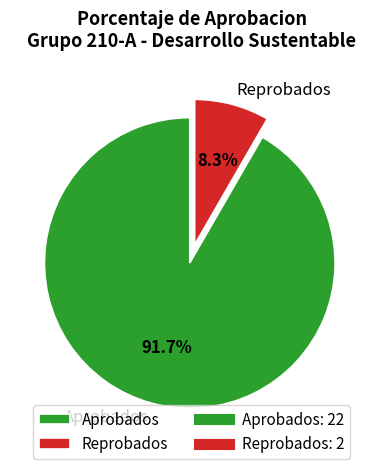

Which has a higher value, Reprobados or Aprobados?

Aprobados